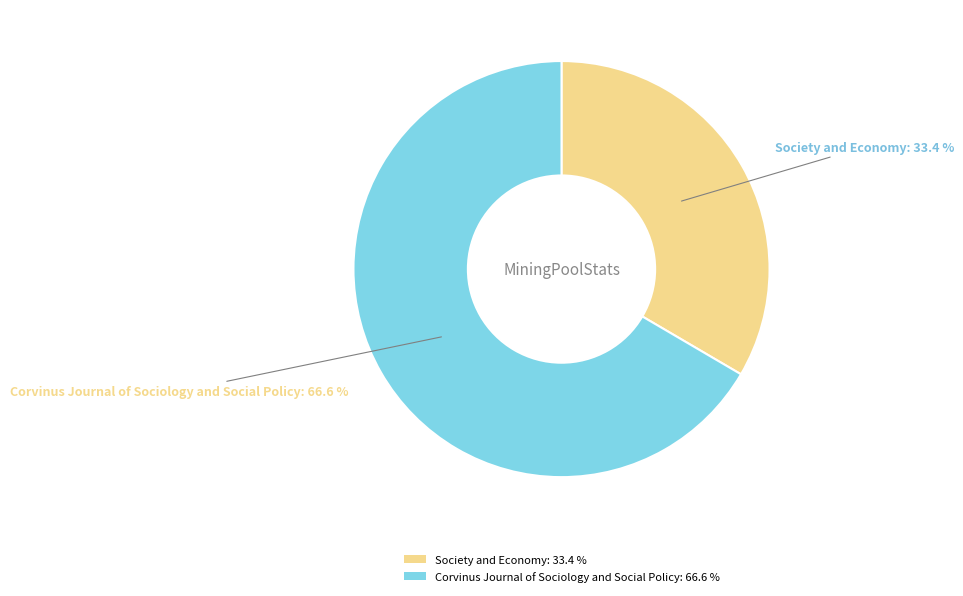

Is the sum of Corvinus Journal of Sociology and Social Policy and Society and Economy greater than half?

Yes